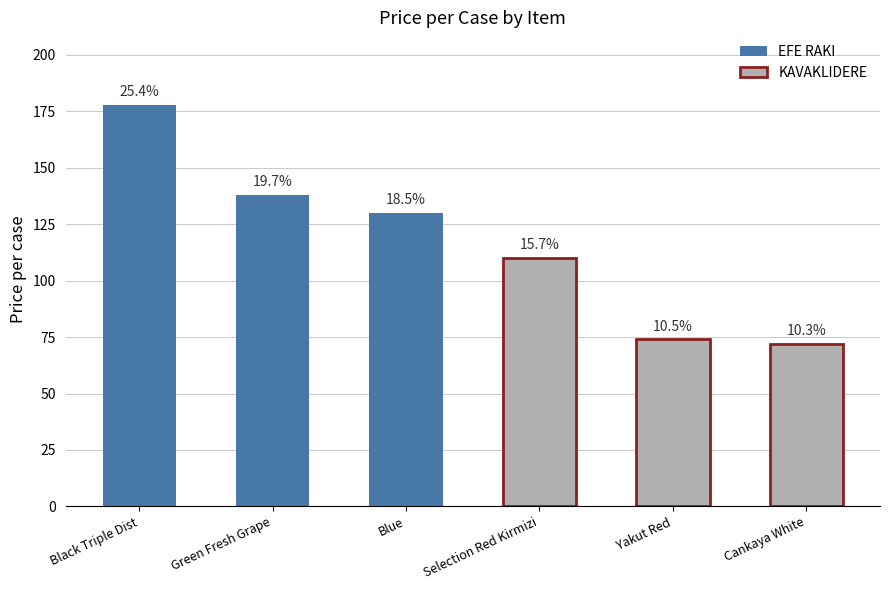

True or false: the data shows 105 at Cankaya White.

False